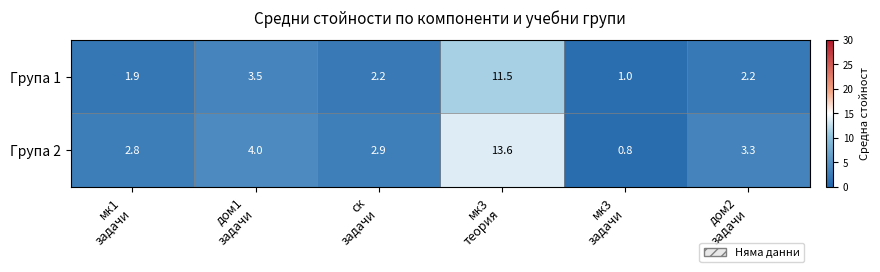

What is the greatest value displayed?

13.6